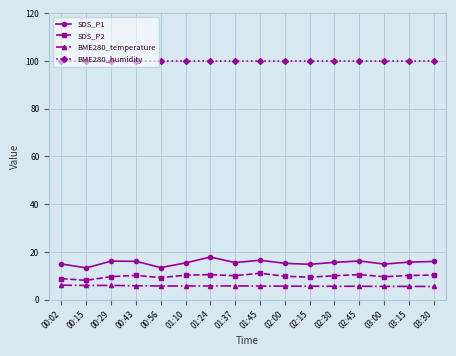

The SDS_P2 series shows 16.2 at 02:15. True or false?

False